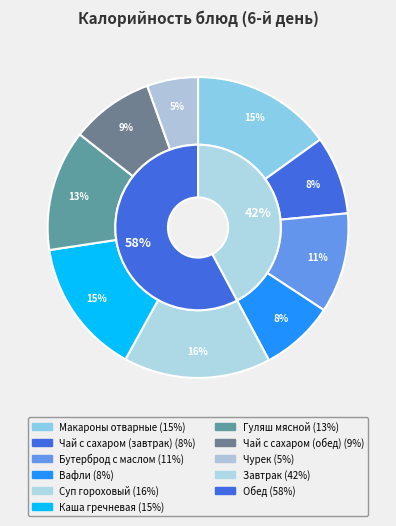

What is the largest slice in the pie chart?

Суп гороховый